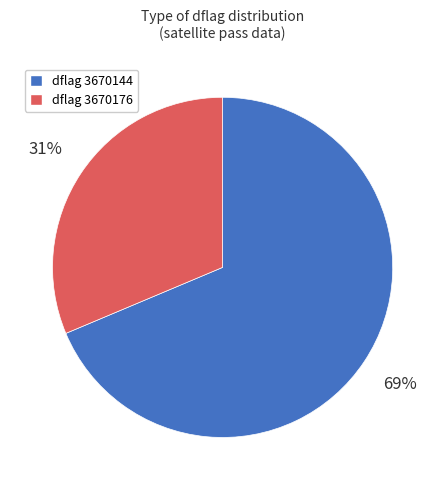

Does any single category account for the majority?

Yes